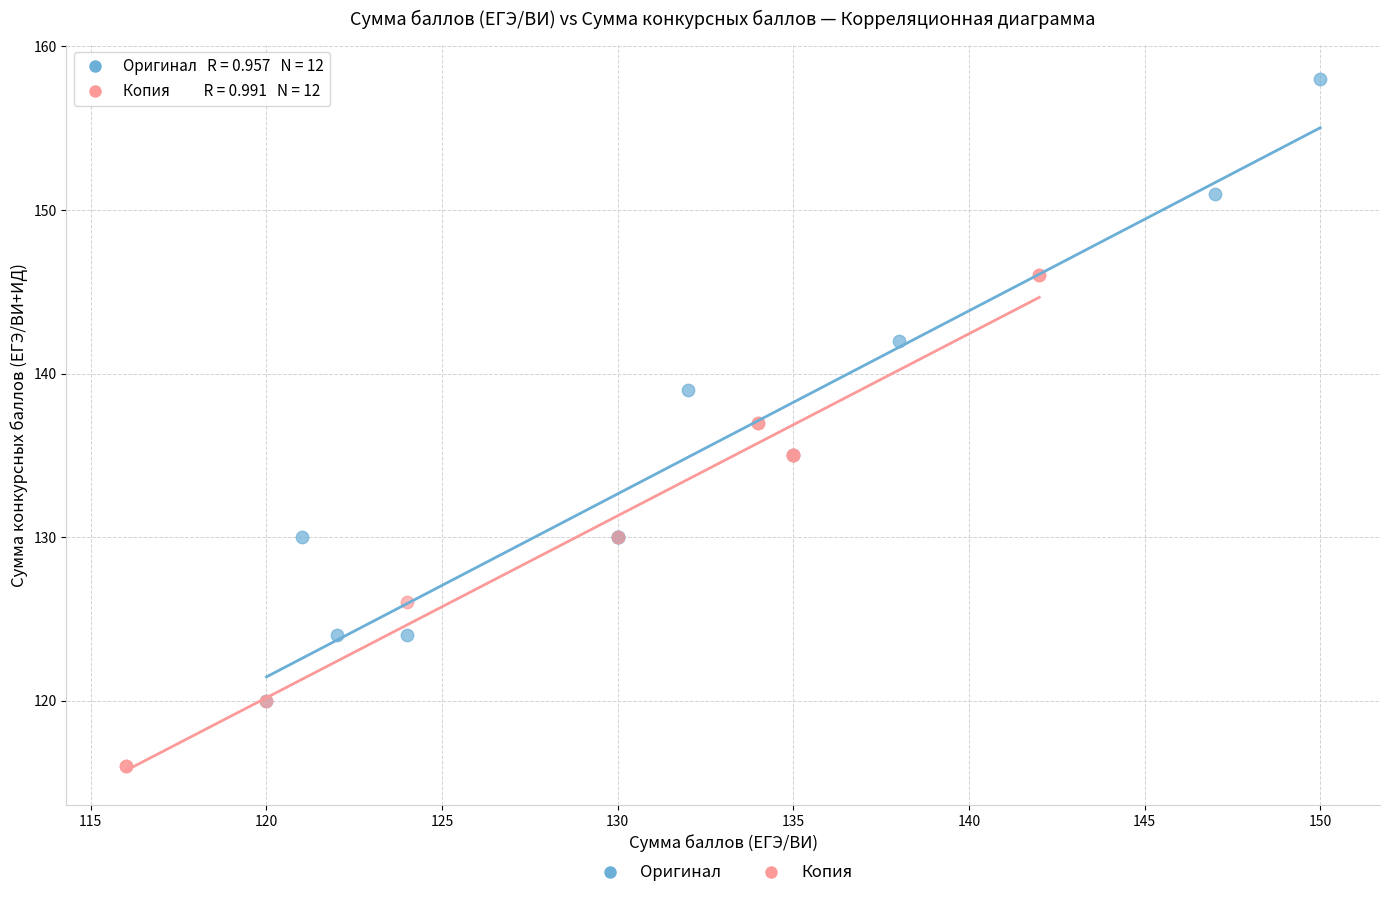

Which series reaches the maximum Y coordinate?

Оригинал